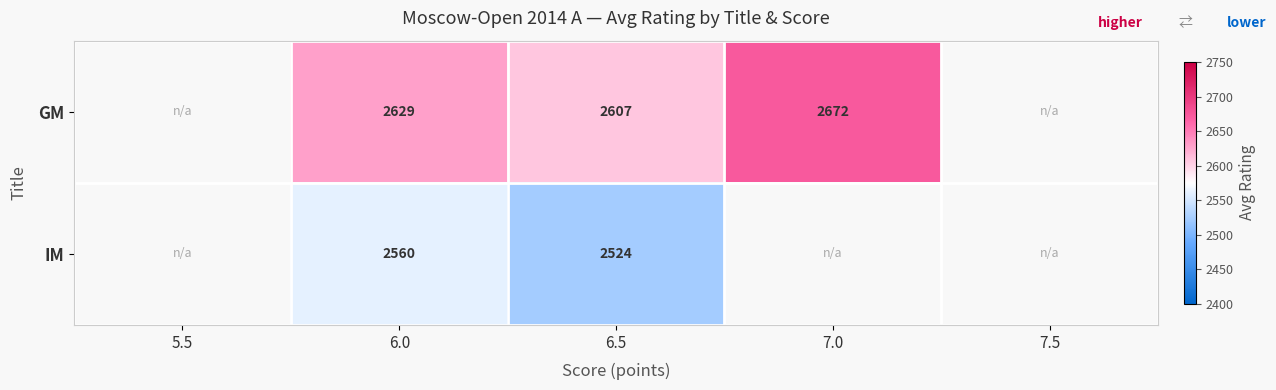

The value of IM at 6.0 is 2560. True or false?

True